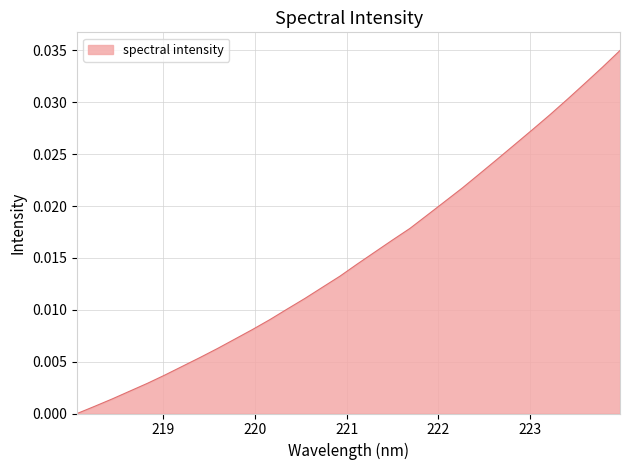

Where is the data nearest to the value 0?

218.0596